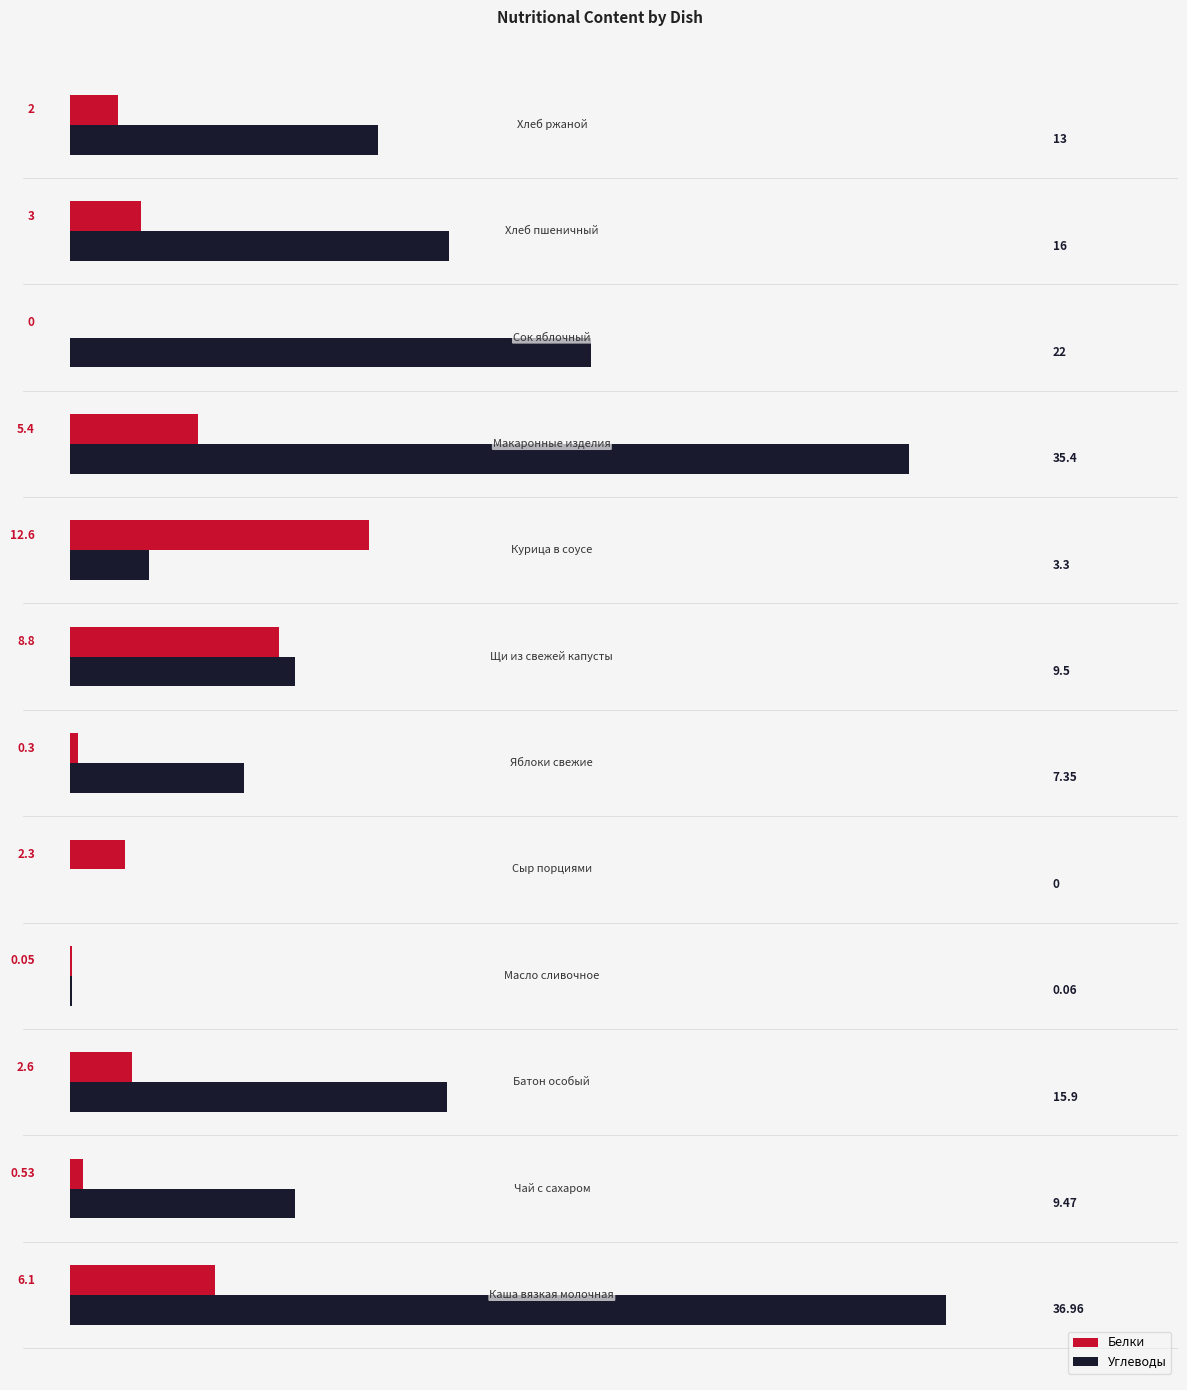

Which series has the largest total across all categories?

Углеводы